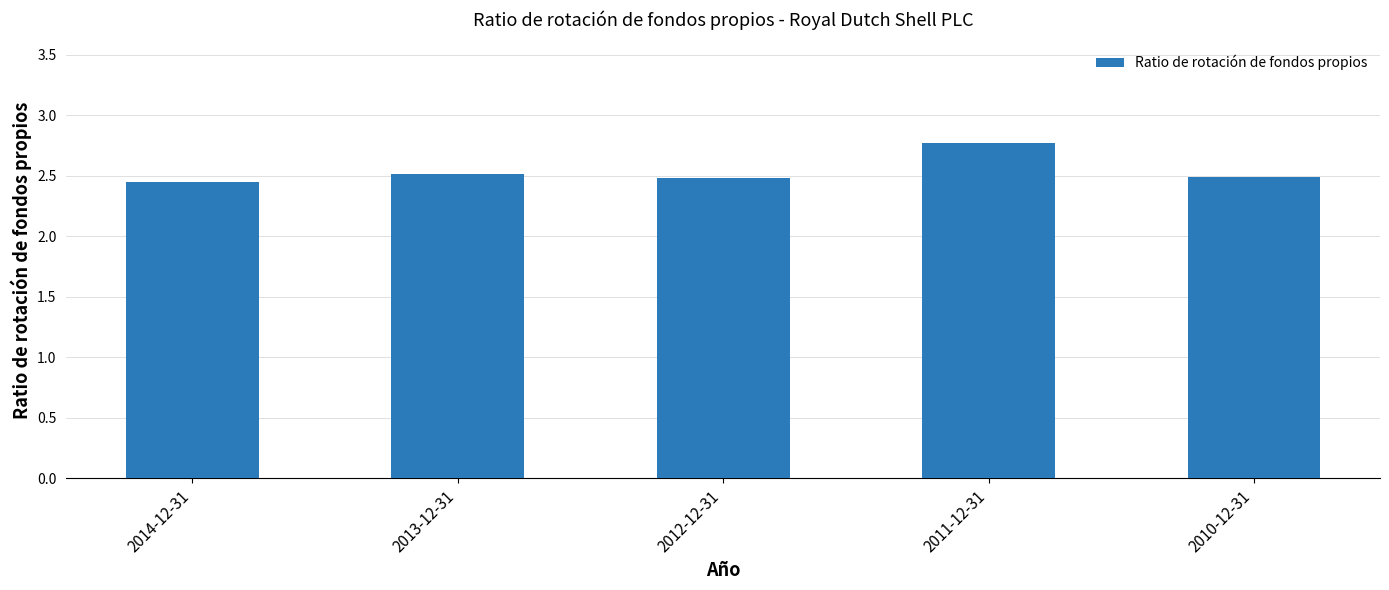

Which has a higher value, 2013-12-31 or 2011-12-31?

2011-12-31